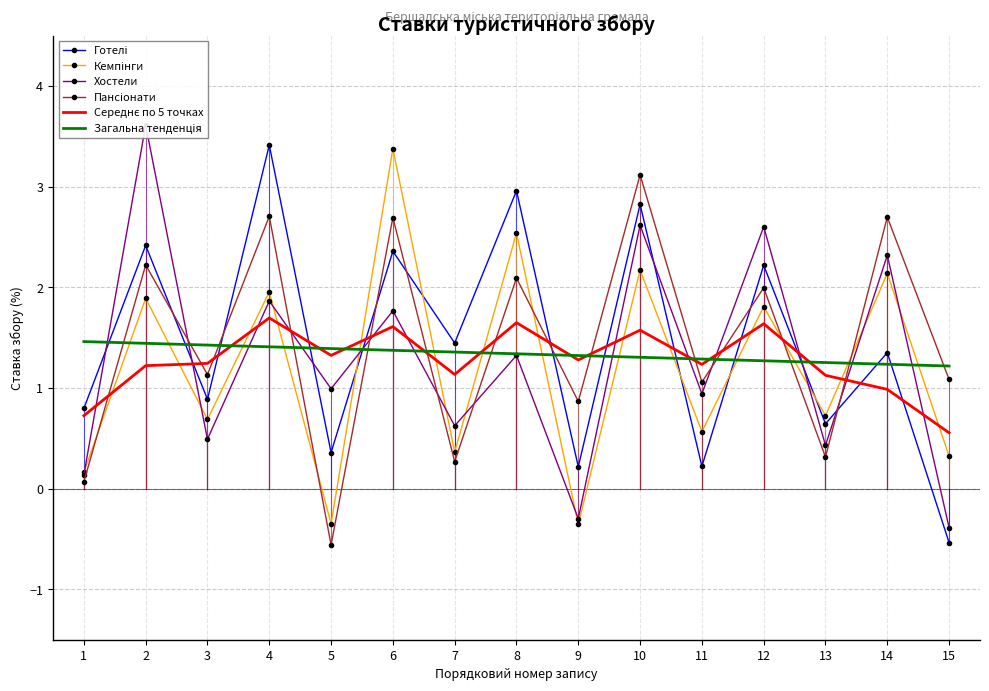

What is the difference between the highest and lowest values at 10?

1.8